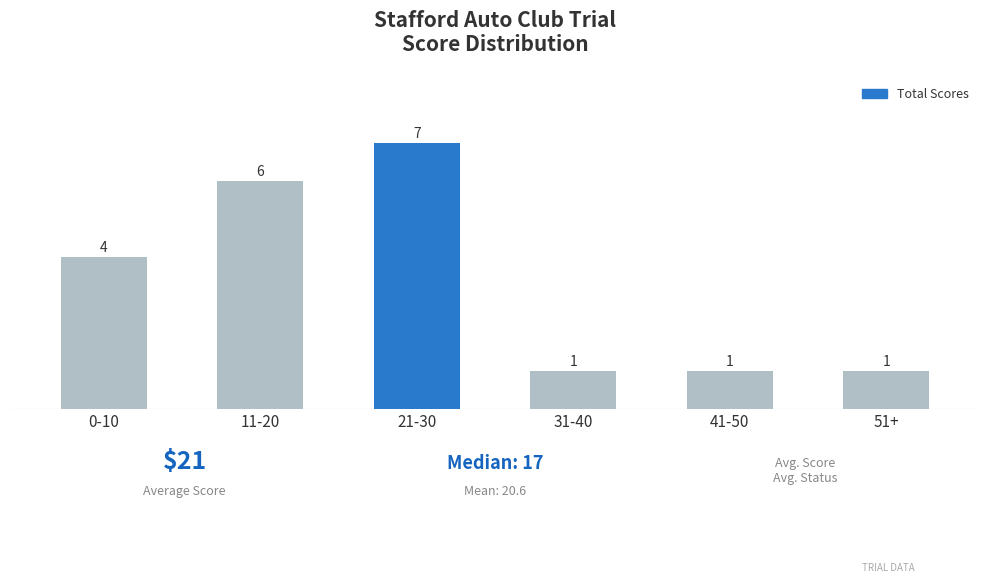

Reading right to left, transcribe all the data shown in this chart.

51+=1	41-50=1	31-40=1	21-30=7	11-20=6	0-10=4